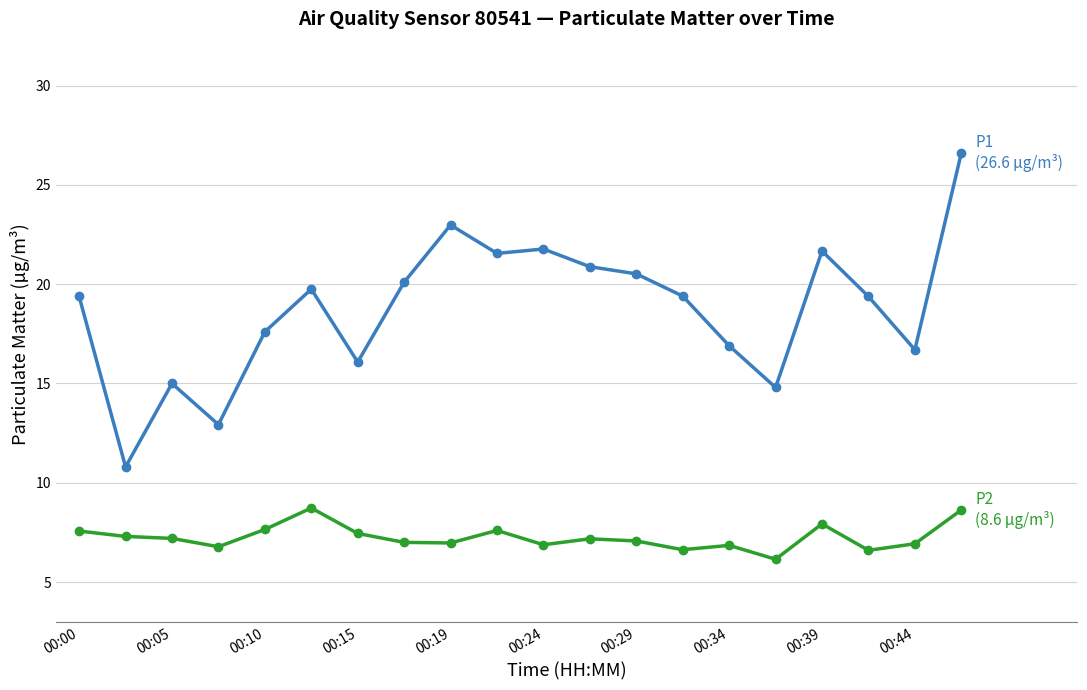

What is the smallest value displayed?

6.2